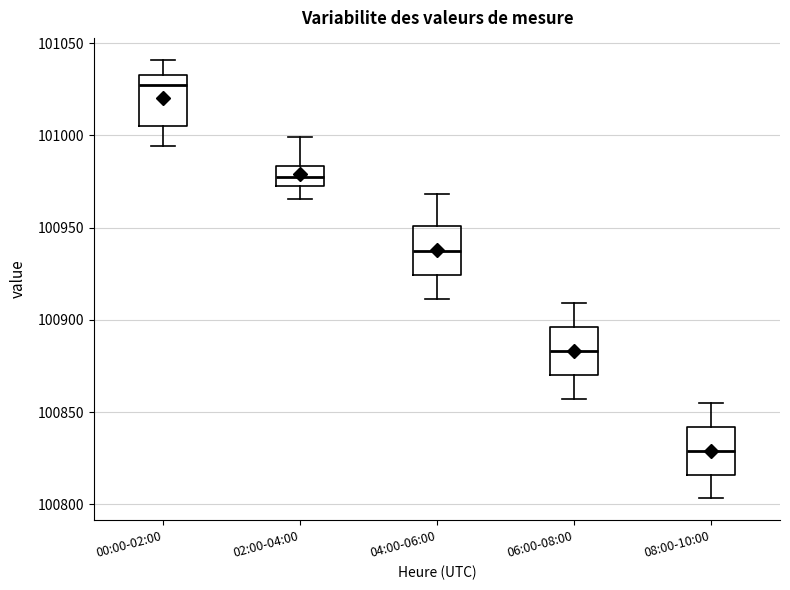

Reading left to right, transcribe this box plot: for each box, give where its median line is, the range the box spans, and where its two whiskers end, as read against the y-axis. The values are not printed on the chart, so give them approximately, as read against the axis.

00:00-02:00: median 101025, box 101005 to 101035, whiskers 100995 to 101040
02:00-04:00: median 100980, box 100975 to 100985, whiskers 100965 to 101000
04:00-06:00: median 100940, box 100925 to 100950, whiskers 100910 to 100970
06:00-08:00: median 100885, box 100870 to 100895, whiskers 100855 to 100910
08:00-10:00: median 100830, box 100815 to 100840, whiskers 100805 to 100855